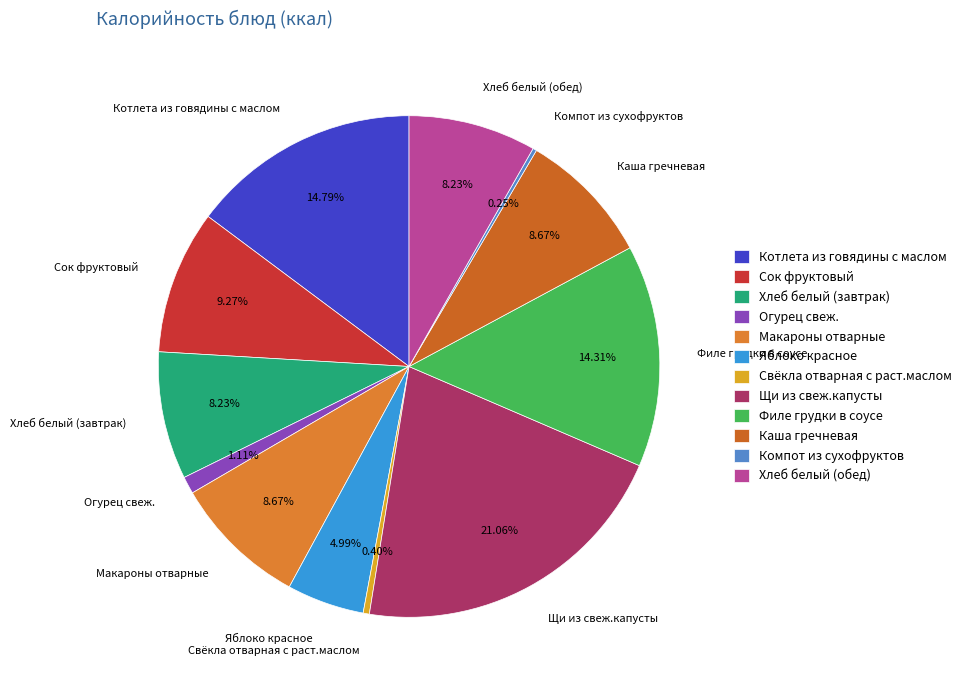

To the nearest percent, what portion does Филе грудки в соусе represent?

14%